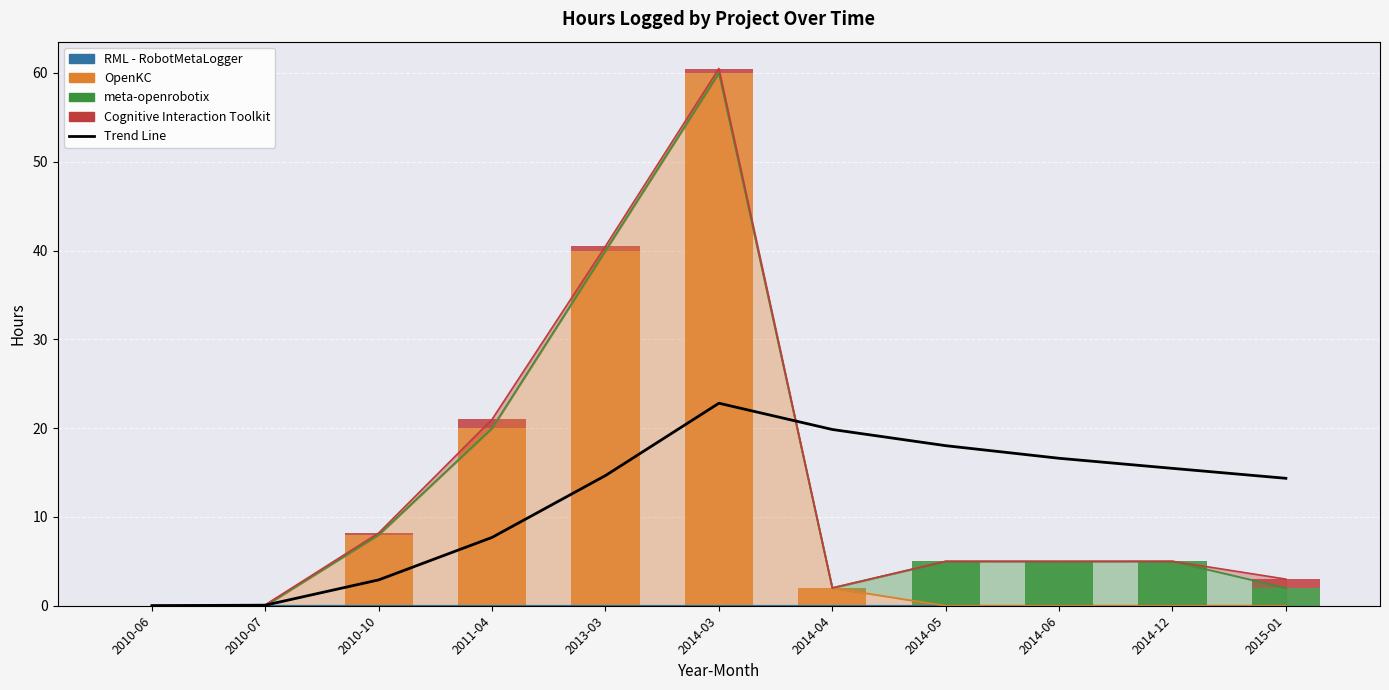

Rank the series by their maximum value, from lowest to highest.

RML - RobotMetaLogger, Cognitive Interaction Toolkit, meta-openrobotix, Trend Line, OpenKC